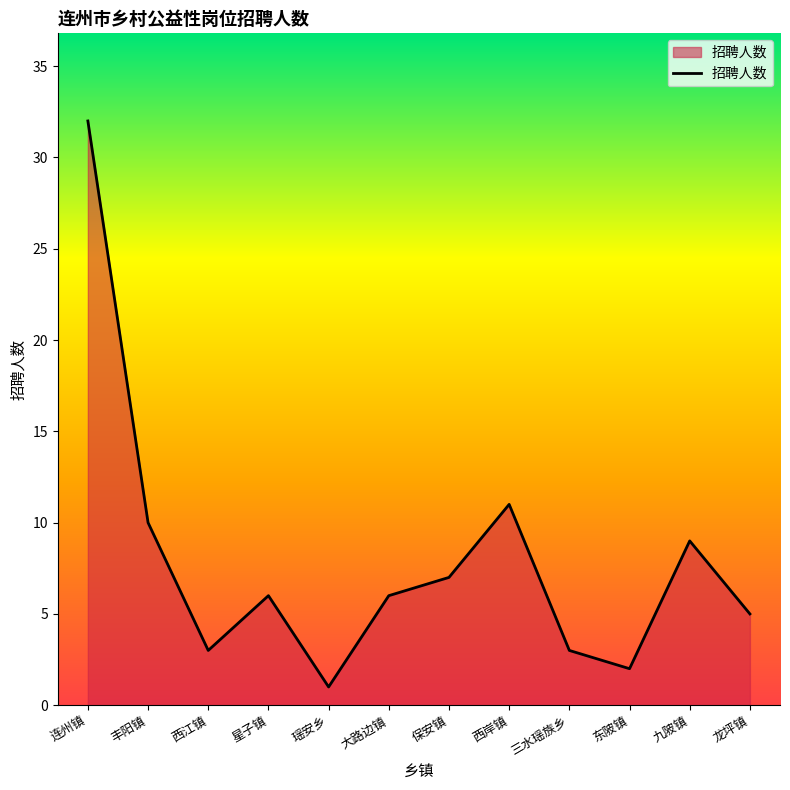

True or false: the data shows 12 at 九陂镇.

False